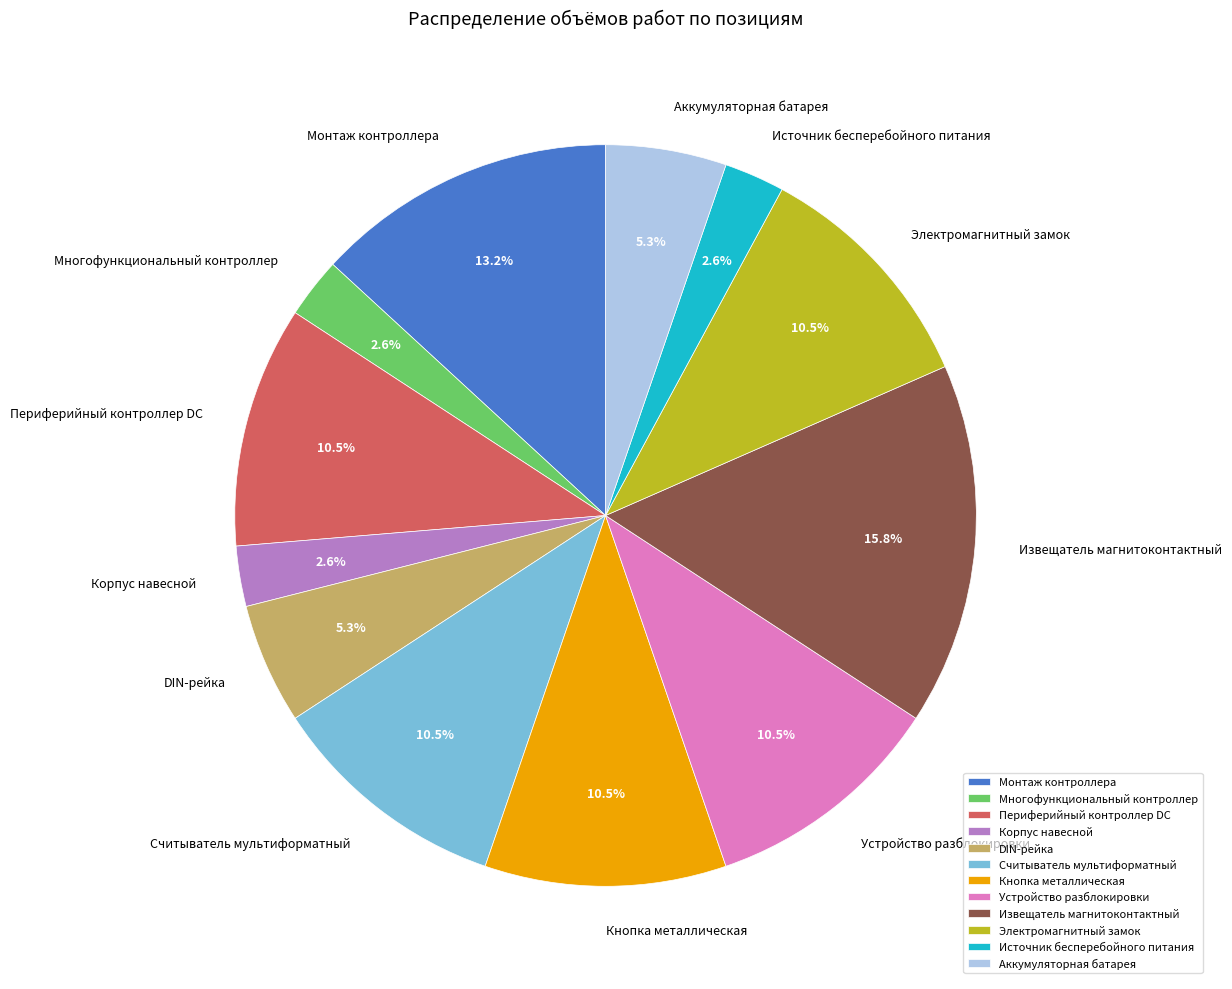

To the nearest percent, what is the average slice percentage?

8%